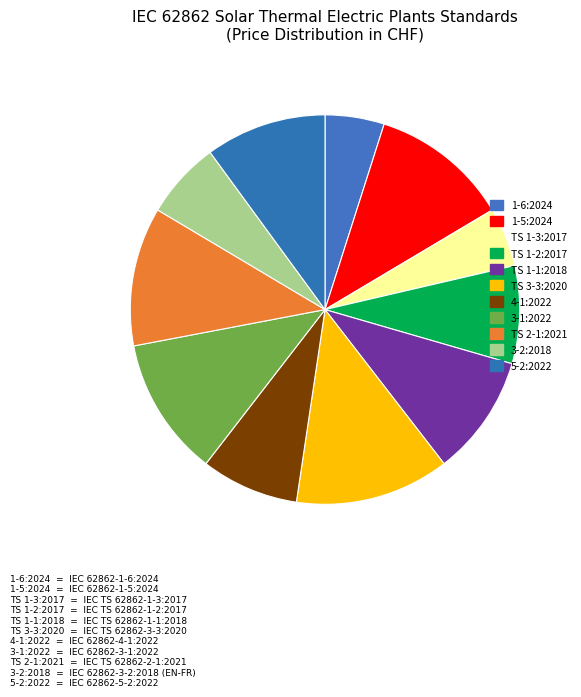

How many segments does this pie chart have?

11